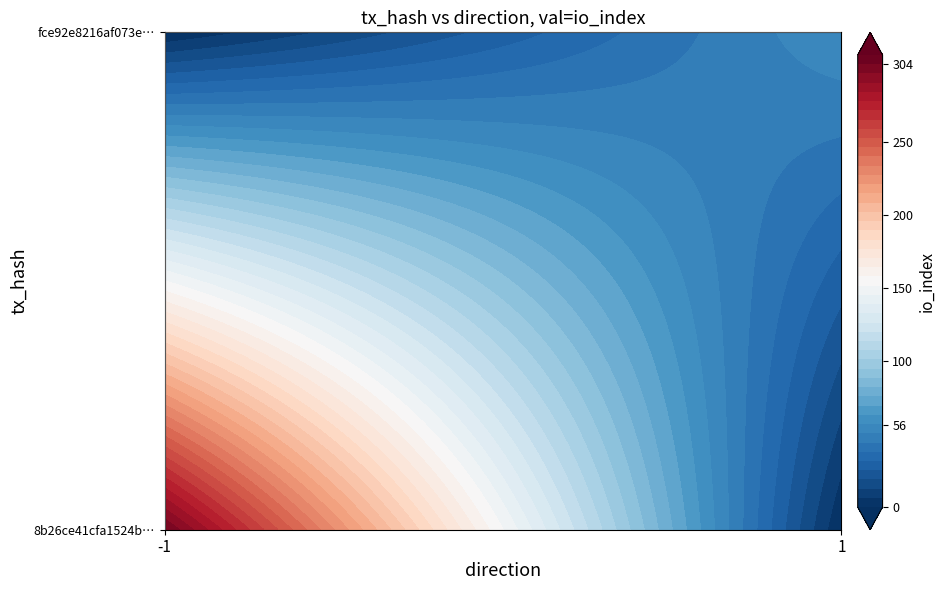

How many data points in 8b26ce41cfa1524b4cd08dad5db8c0046dd2b15 are less than 304?

1